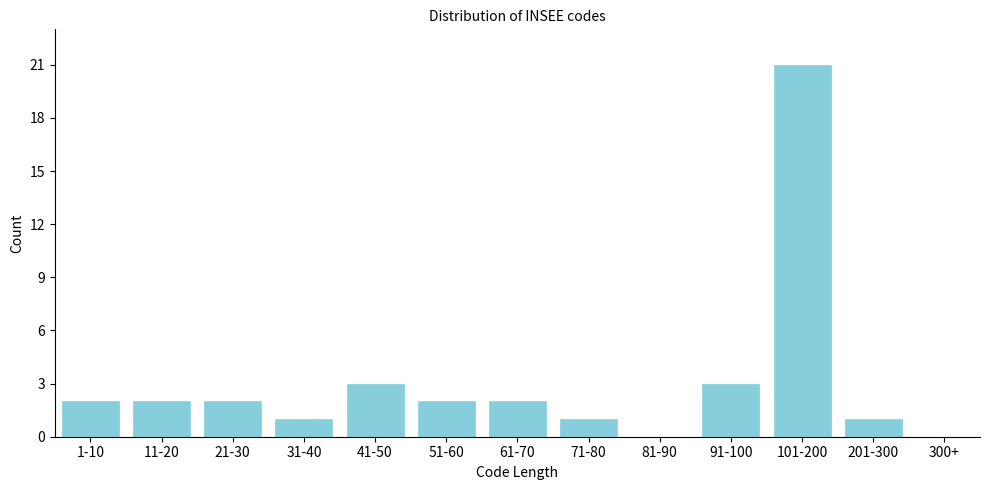

Reading left to right, list all the values displayed in this chart.

1-10=2	11-20=2	21-30=2	31-40=1	41-50=3	51-60=2	61-70=2	71-80=1	81-90=0	91-100=3	101-200=21	201-300=1	300+=0